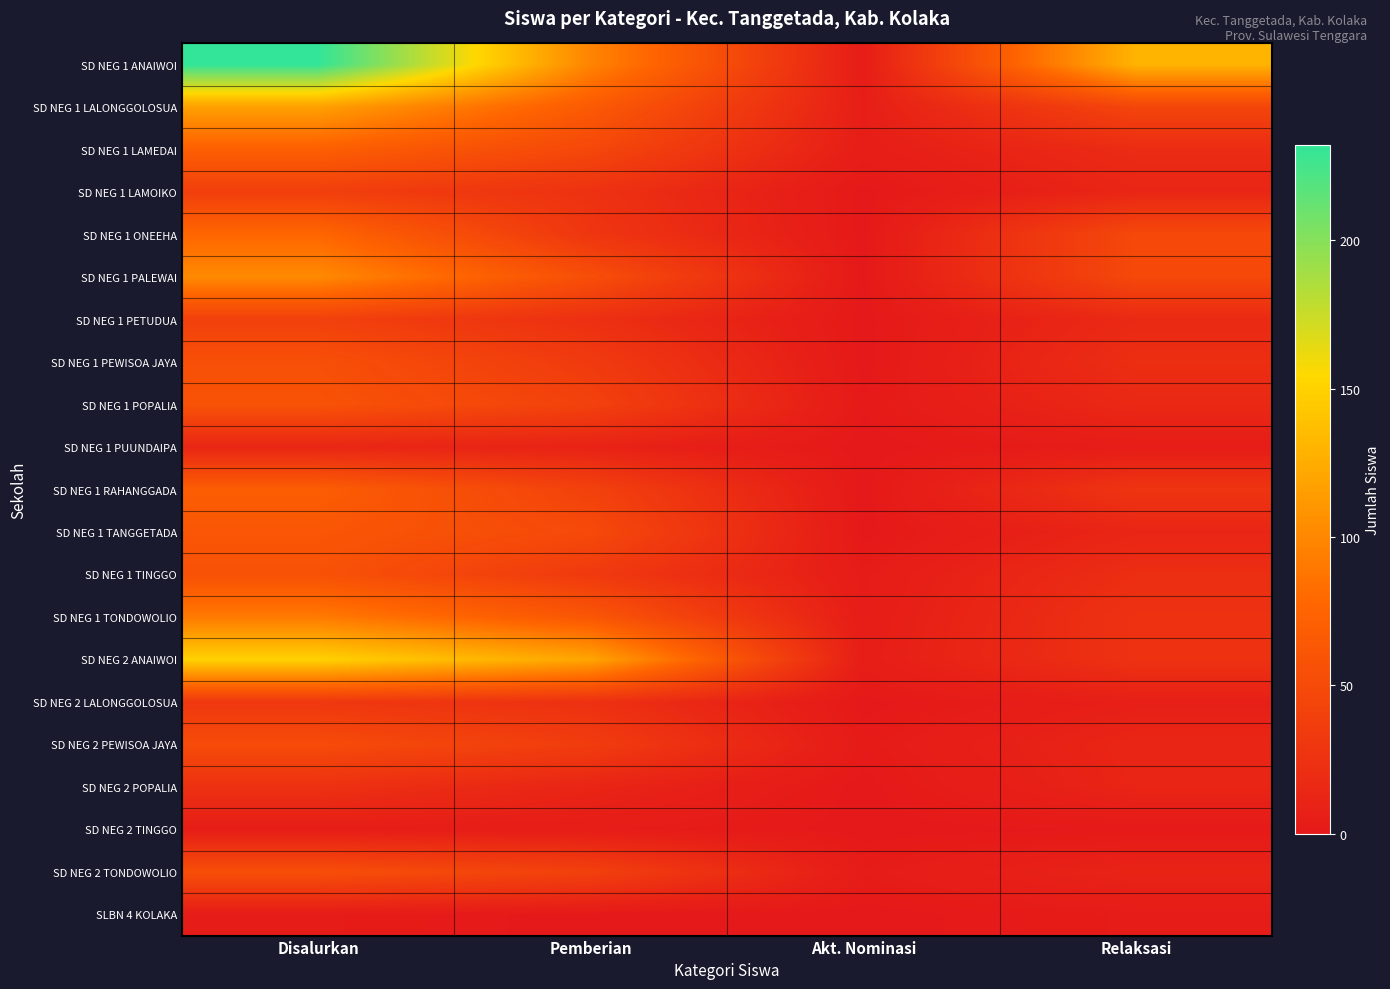

Reading left to right, list all the values displayed in this chart.

SD NEG 1 ANAIWOI: Disalurkan=232	Pemberian=98	Akt. Nominasi=4	Relaksasi=130
SD NEG 1 LALONGGOLOSUA: Disalurkan=117	Pemberian=66	Akt. Nominasi=6	Relaksasi=45
SD NEG 1 LAMEDAI: Disalurkan=71	Pemberian=47	Akt. Nominasi=5	Relaksasi=19
SD NEG 1 LAMOIKO: Disalurkan=38	Pemberian=25	Akt. Nominasi=0	Relaksasi=13
SD NEG 1 ONEEHA: Disalurkan=77	Pemberian=29	Akt. Nominasi=0	Relaksasi=48
SD NEG 1 PALEWAI: Disalurkan=102	Pemberian=54	Akt. Nominasi=0	Relaksasi=48
SD NEG 1 PETUDUA: Disalurkan=40	Pemberian=23	Akt. Nominasi=0	Relaksasi=17
SD NEG 1 PEWISOA JAYA: Disalurkan=55	Pemberian=34	Akt. Nominasi=0	Relaksasi=21
SD NEG 1 POPALIA: Disalurkan=58	Pemberian=41	Akt. Nominasi=1	Relaksasi=16
SD NEG 1 PUUNDAIPA: Disalurkan=14	Pemberian=10	Akt. Nominasi=0	Relaksasi=4
SD NEG 1 RAHANGGADA: Disalurkan=69	Pemberian=41	Akt. Nominasi=0	Relaksasi=28
SD NEG 1 TANGGETADA: Disalurkan=62	Pemberian=49	Akt. Nominasi=0	Relaksasi=13
SD NEG 1 TINGGO: Disalurkan=57	Pemberian=33	Akt. Nominasi=3	Relaksasi=21
SD NEG 1 TONDOWOLIO: Disalurkan=91	Pemberian=62	Akt. Nominasi=4	Relaksasi=25
SD NEG 2 ANAIWOI: Disalurkan=150	Pemberian=120	Akt. Nominasi=5	Relaksasi=25
SD NEG 2 LALONGGOLOSUA: Disalurkan=31	Pemberian=24	Akt. Nominasi=0	Relaksasi=7
SD NEG 2 PEWISOA JAYA: Disalurkan=51	Pemberian=36	Akt. Nominasi=2	Relaksasi=13
SD NEG 2 POPALIA: Disalurkan=24	Pemberian=12	Akt. Nominasi=0	Relaksasi=12
SD NEG 2 TINGGO: Disalurkan=5	Pemberian=4	Akt. Nominasi=0	Relaksasi=1
SD NEG 2 TONDOWOLIO: Disalurkan=54	Pemberian=40	Akt. Nominasi=3	Relaksasi=11
SLBN 4 KOLAKA: Disalurkan=3	Pemberian=0	Akt. Nominasi=0	Relaksasi=3